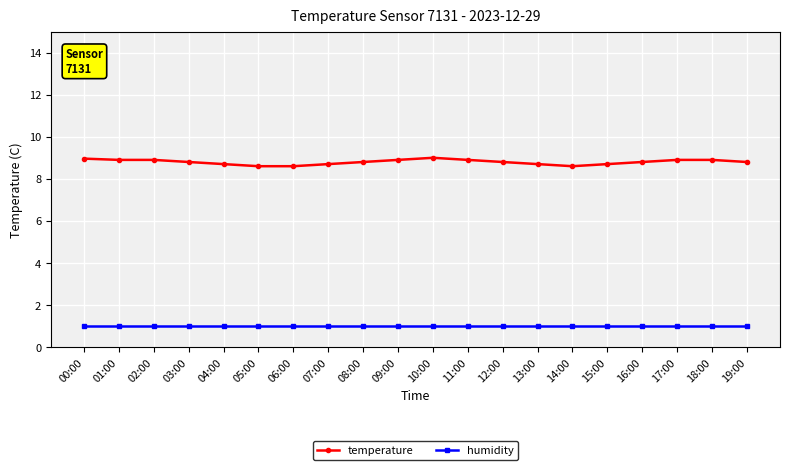

What is the difference between the second highest and minimum values in the temperature series?

0.4